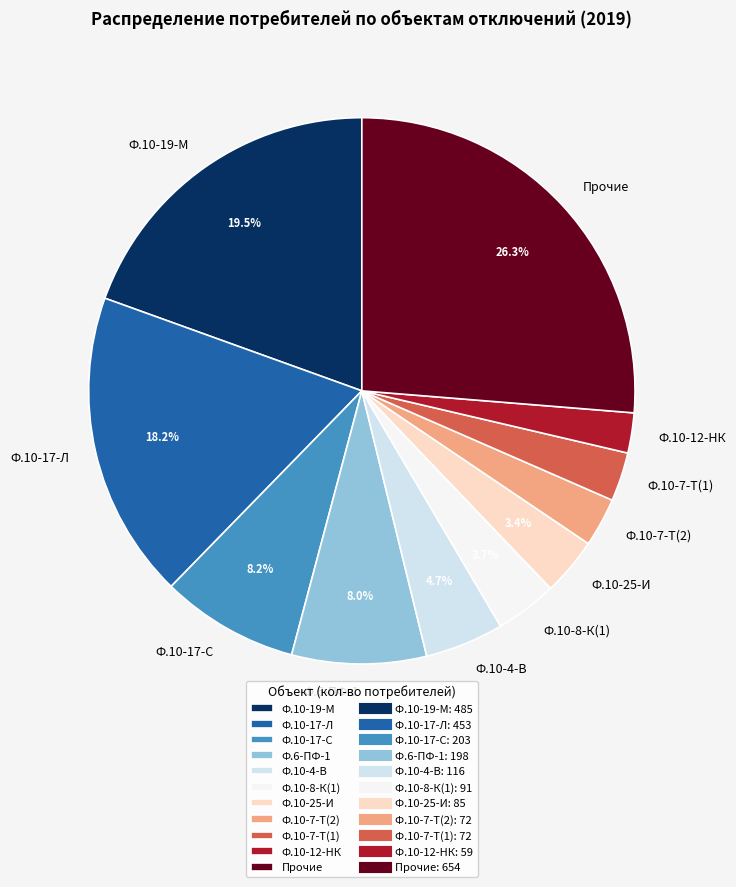

To the nearest percent, what is the difference between the largest and smallest slice percentages?

24%